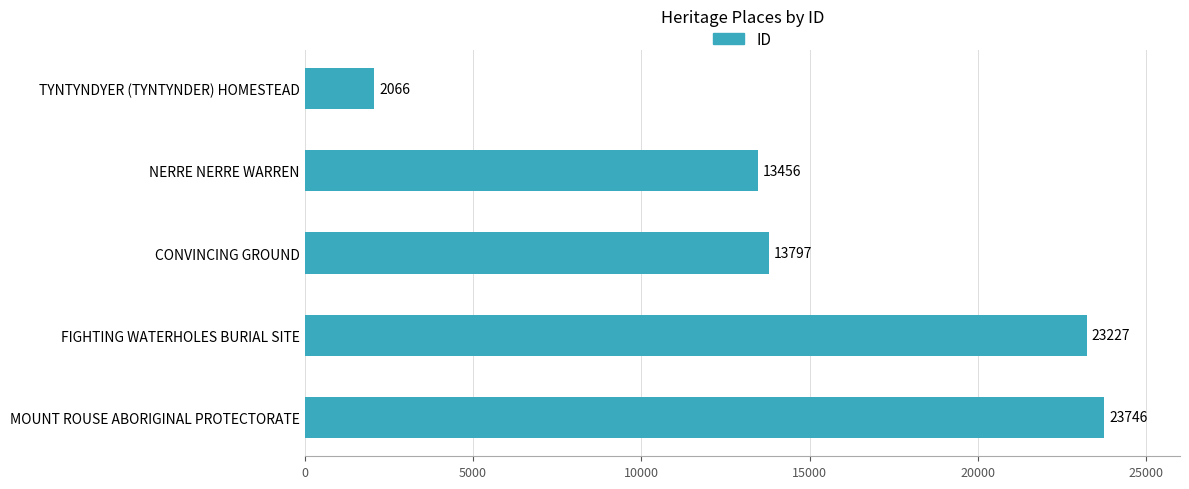

Rank the categories by value from lowest to highest.

TYNTYNDYER (TYNTYNDER) HOMESTEAD, NERRE NERRE WARREN, CONVINCING GROUND, FIGHTING WATERHOLES BURIAL SITE, MOUNT ROUSE ABORIGINAL PROTECTORATE